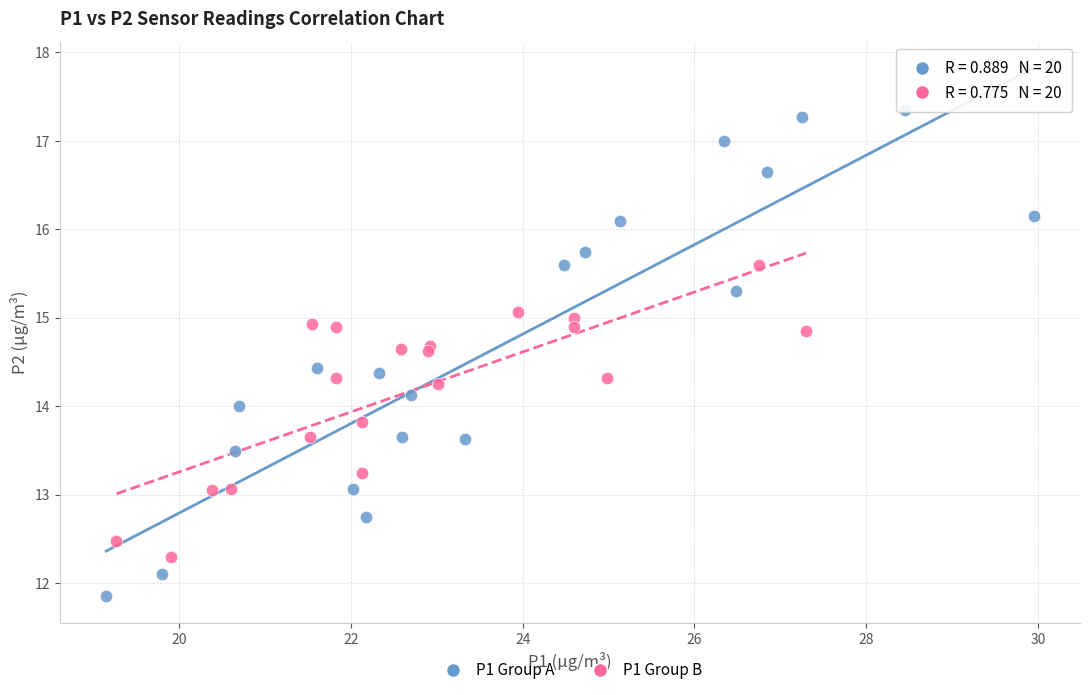

Which series contains the highest Y value?

P1 Group A